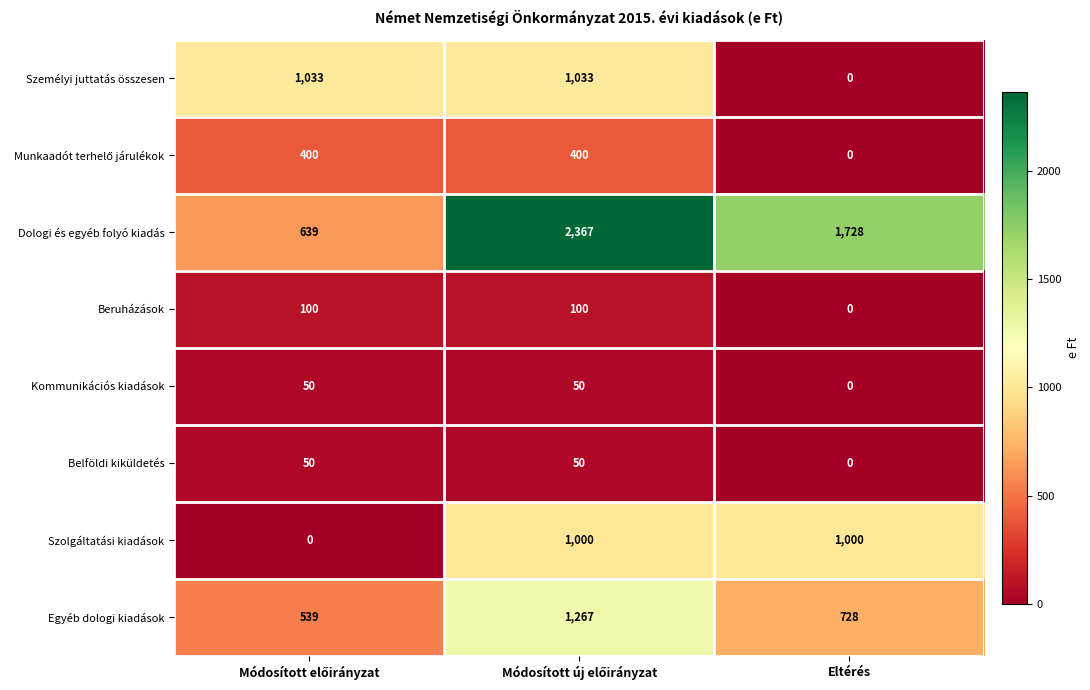

The value of Kommunikációs kiadások at Eltérés is 0. True or false?

True